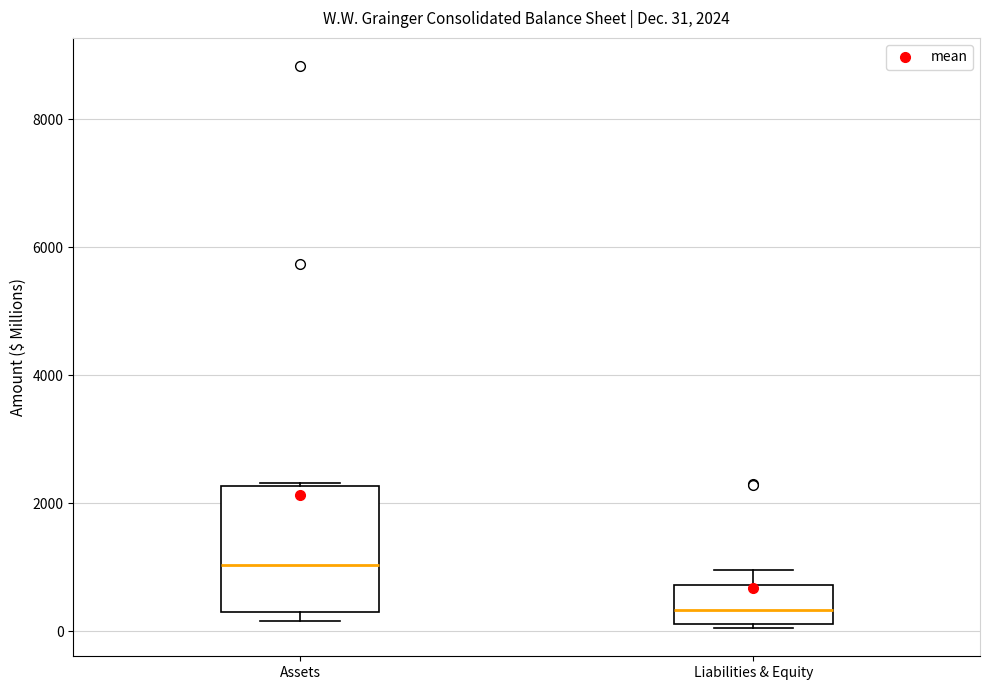

Which box is the tallest, from its lower edge to its upper edge?

Assets